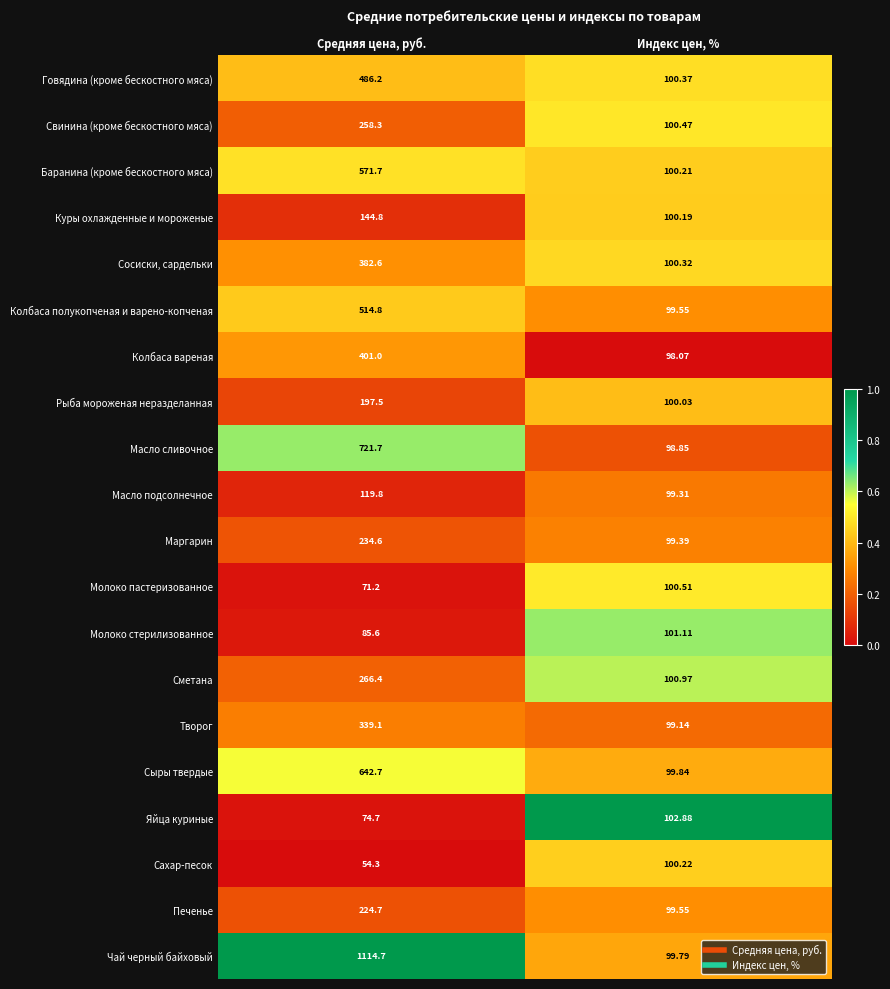

Between Средняя цена, руб. and Индекс цен, %, which series saw the biggest shift?

Чай черный байховый